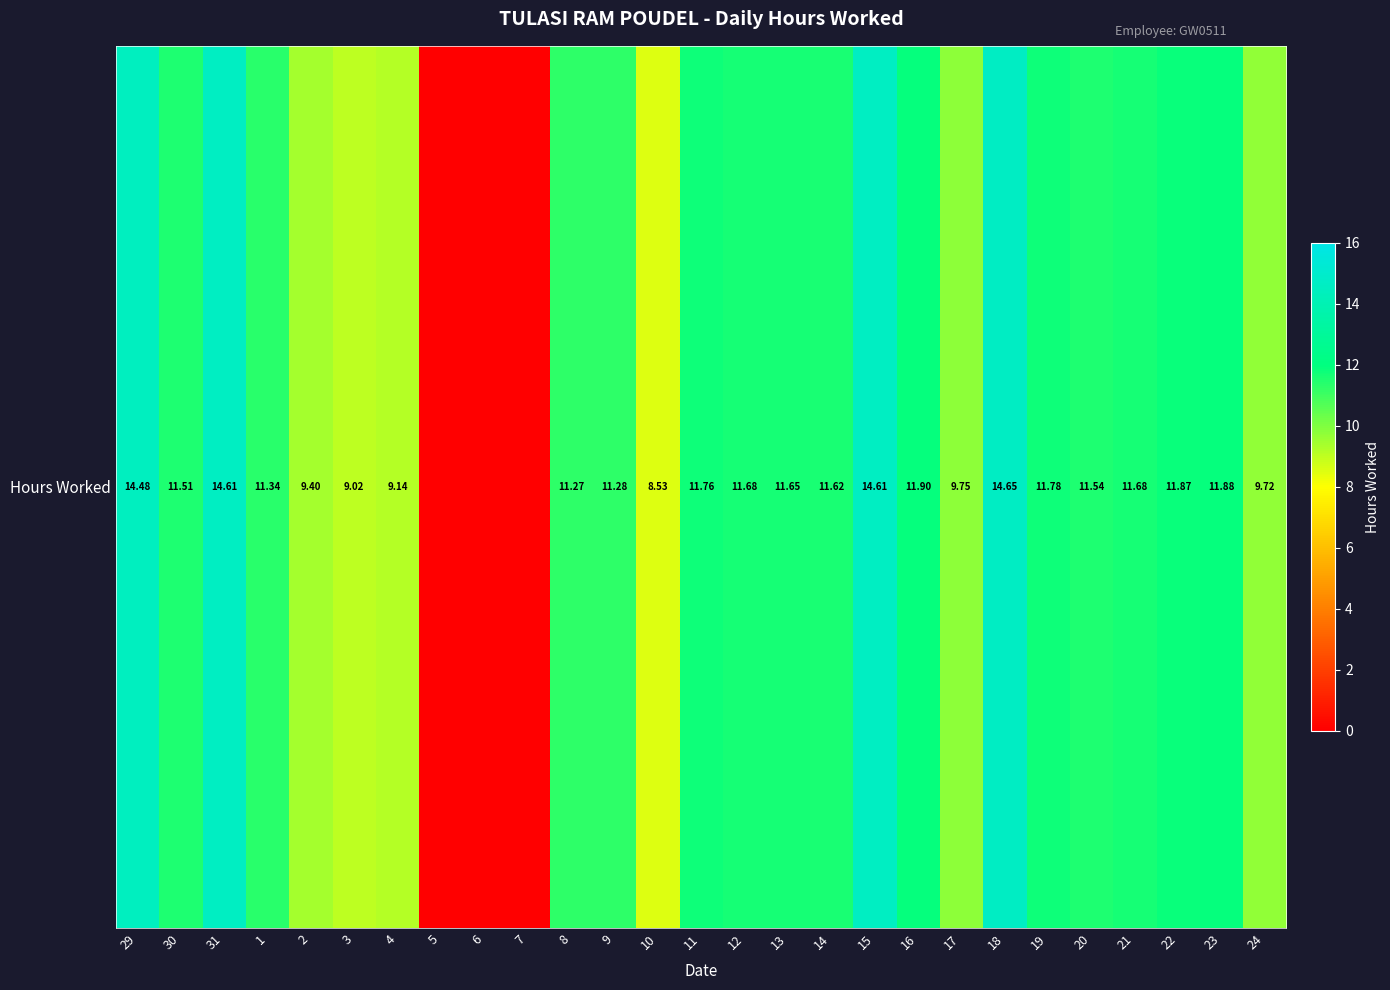

The value at 17 is 9.8. True or false?

True